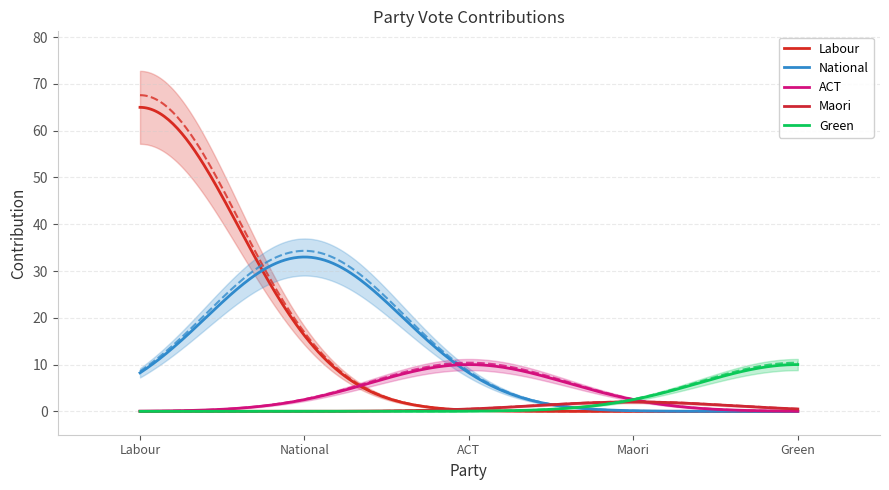

Which series has the largest range (max minus min)?

Labour